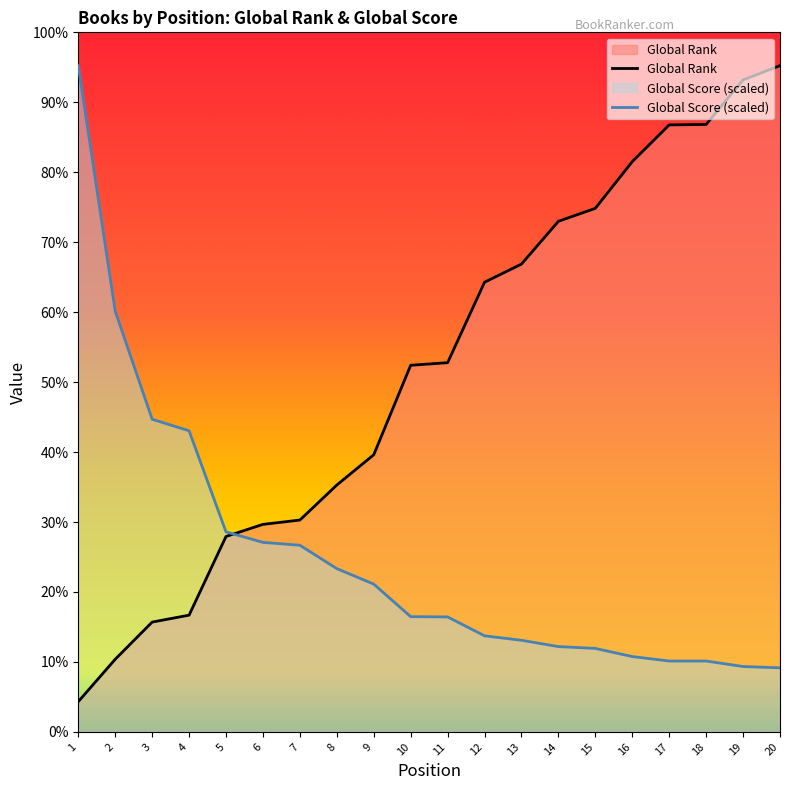

Which series has the largest total across all categories?

Global Rank